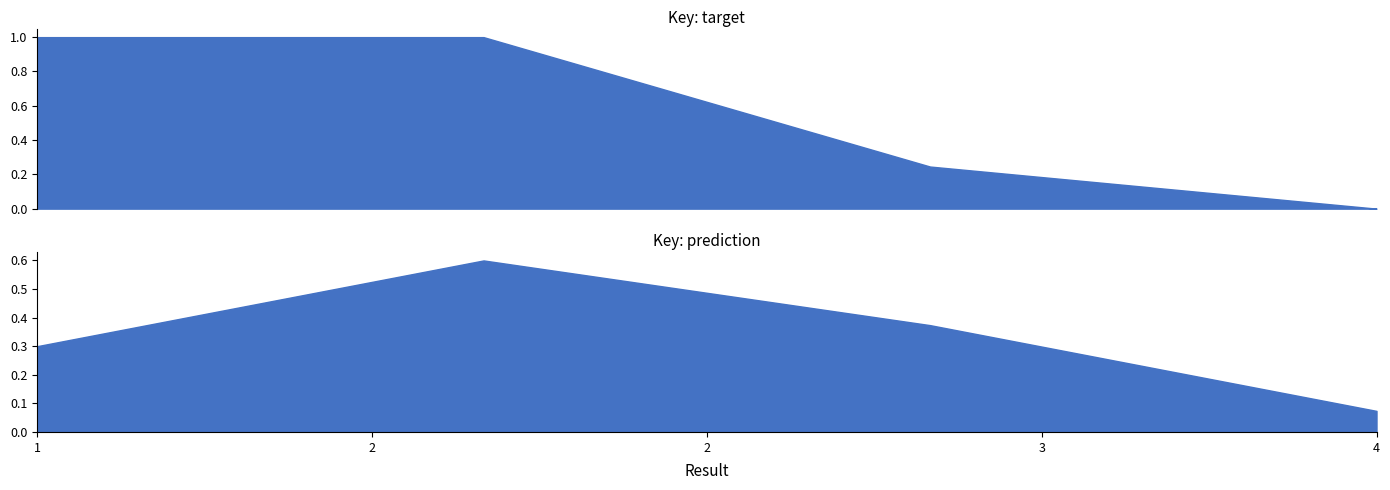

Which label corresponds to the smallest value in the chart?

4